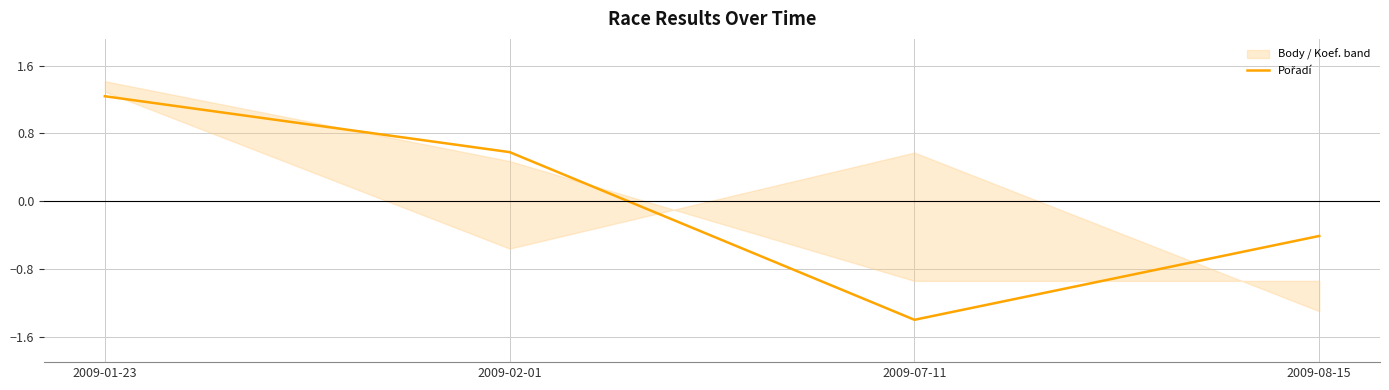

Reading left to right, transcribe all the data shown in this chart.

2009-01-23=1.2	2009-02-01=0.6	2009-07-11=-1.4	2009-08-15=-0.4